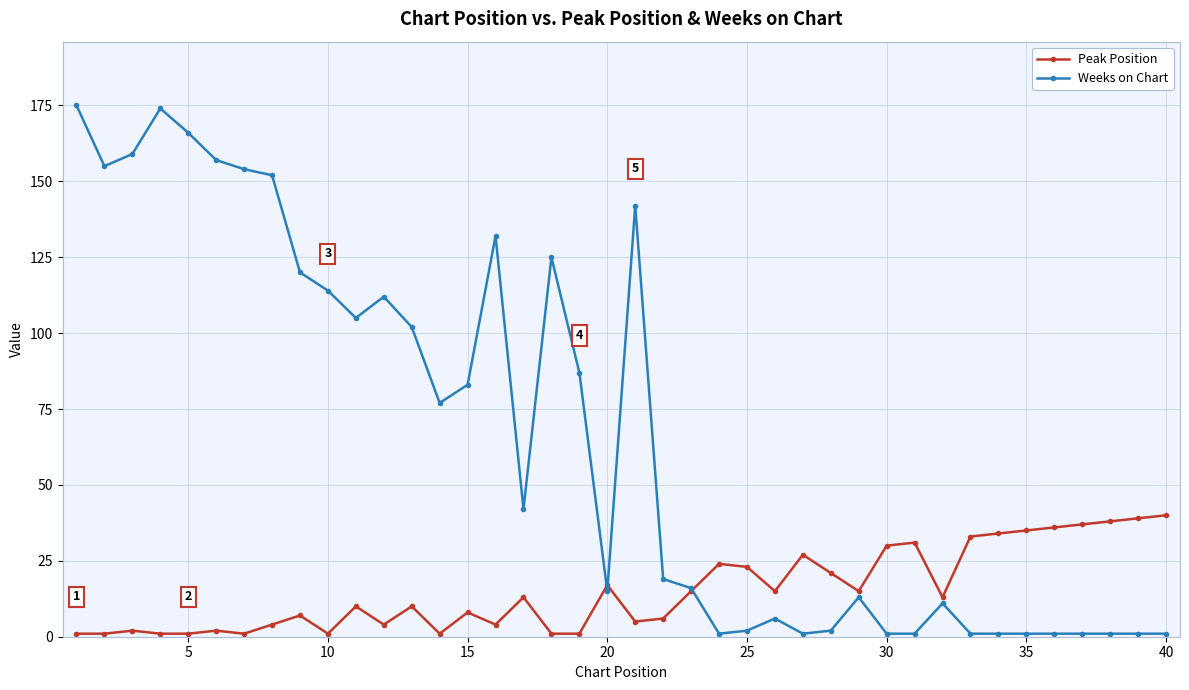

List the series in order of their overall mean, lowest first.

Peak Position, Weeks on Chart